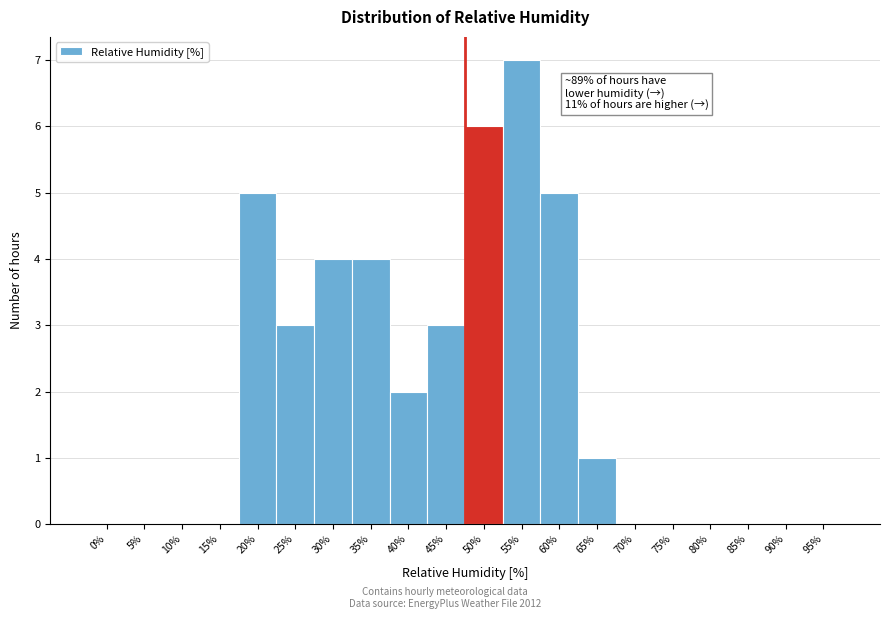

Reading right to left, transcribe all the data shown in this chart.

95%=0	90%=0	85%=0	80%=0	75%=0	70%=0	65%=1	60%=5	55%=7	50%=6	45%=3	40%=2	35%=4	30%=4	25%=3	20%=5	15%=0	10%=0	5%=0	0%=0